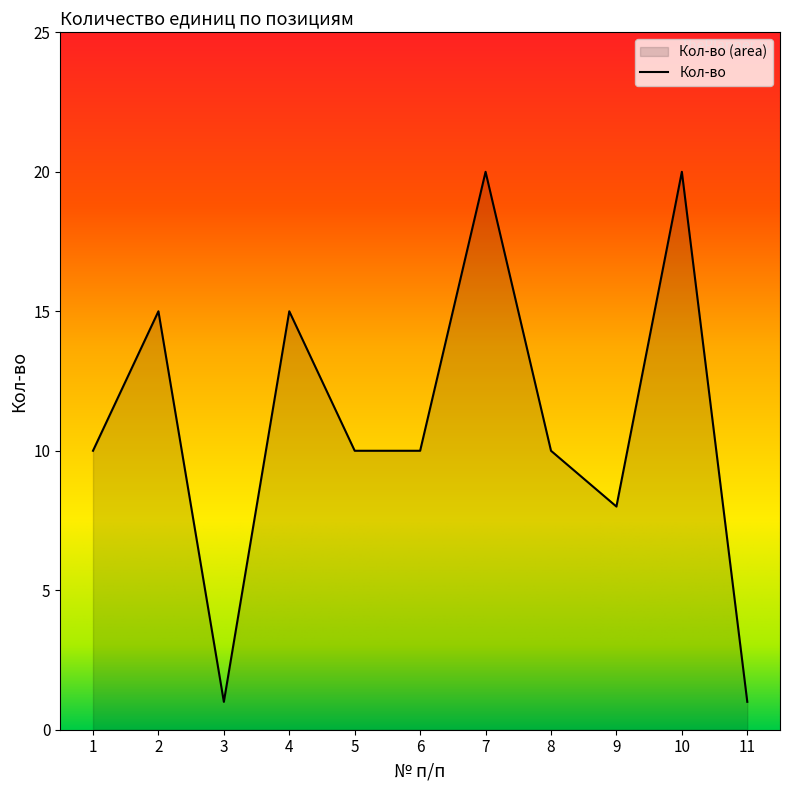

Rank the categories by value from lowest to highest.

3, 11, 9, 1, 5, 6, 8, 2, 4, 7, 10